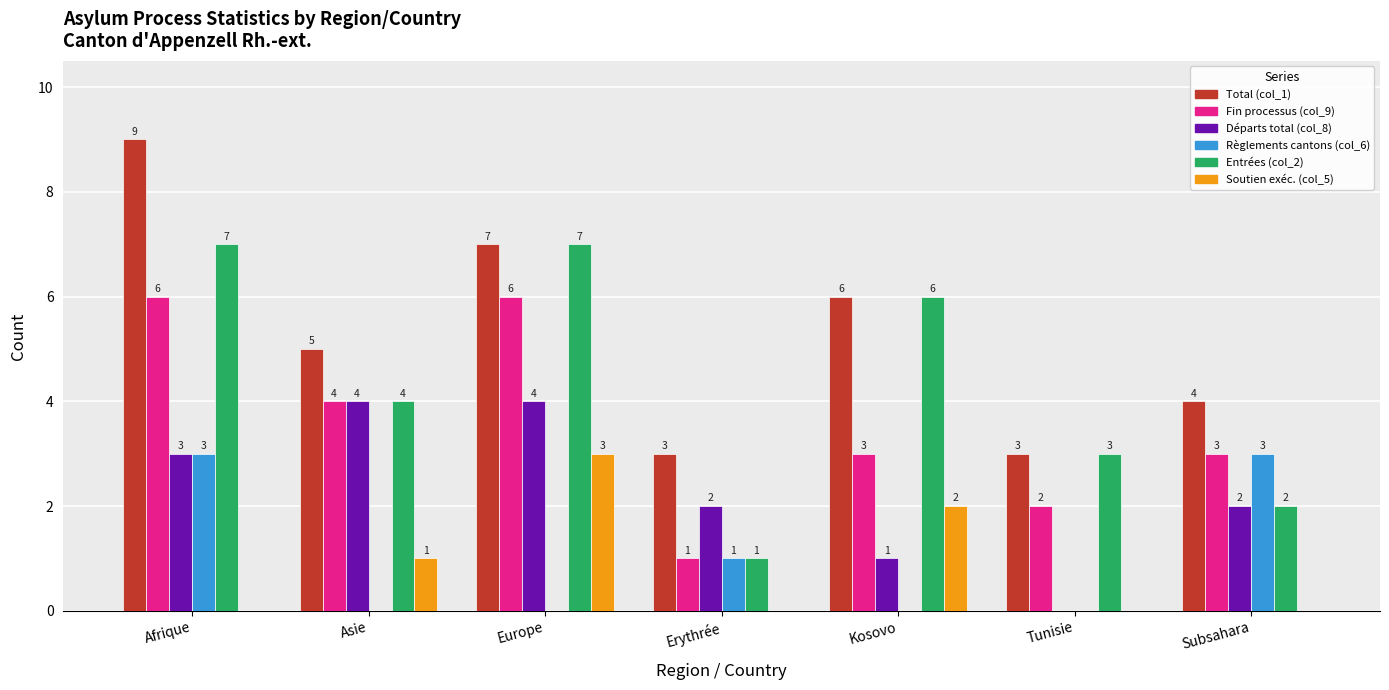

Count the number of data series in this chart.

6